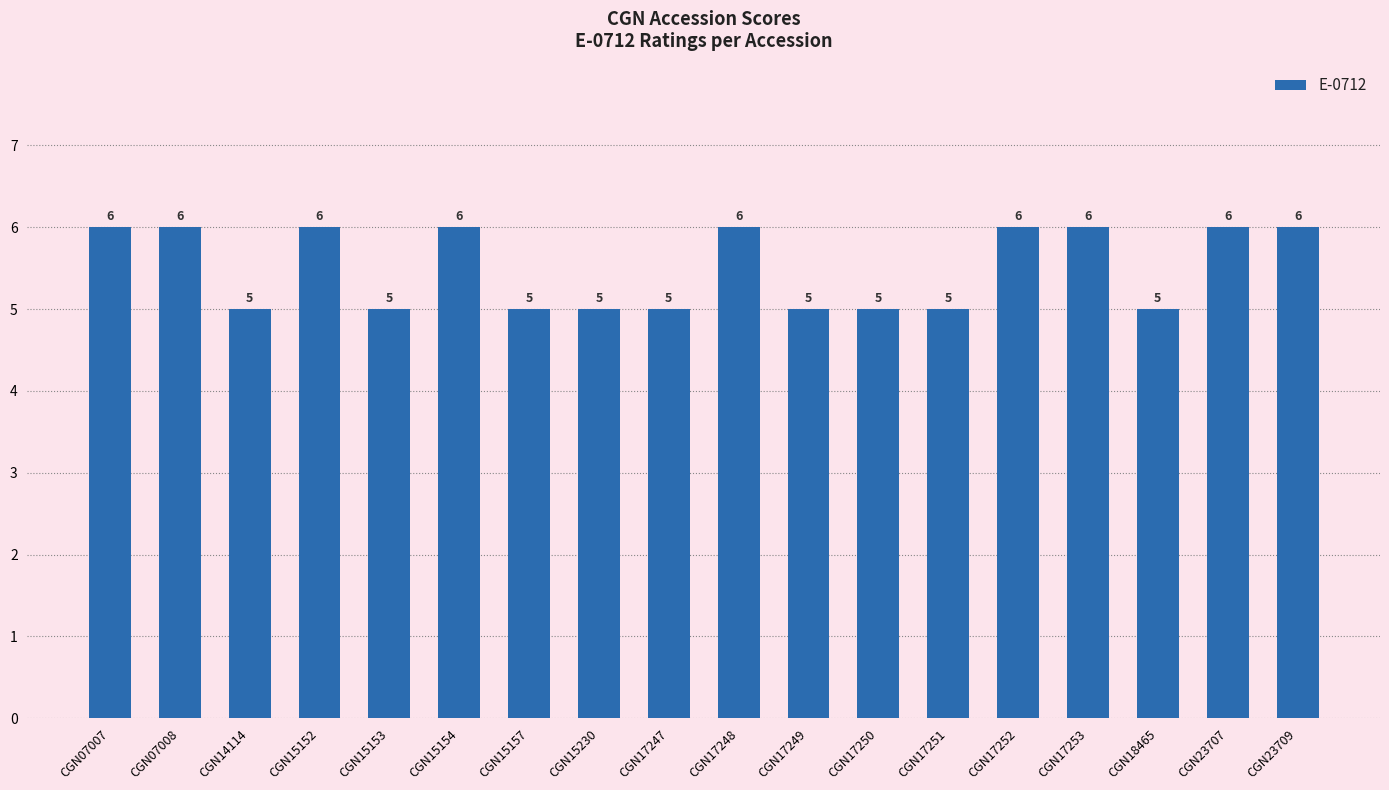

Reading left to right, transcribe all the data shown in this chart.

CGN07007=6	CGN07008=6	CGN14114=5	CGN15152=6	CGN15153=5	CGN15154=6	CGN15157=5	CGN15230=5	CGN17247=5	CGN17248=6	CGN17249=5	CGN17250=5	CGN17251=5	CGN17252=6	CGN17253=6	CGN18465=5	CGN23707=6	CGN23709=6